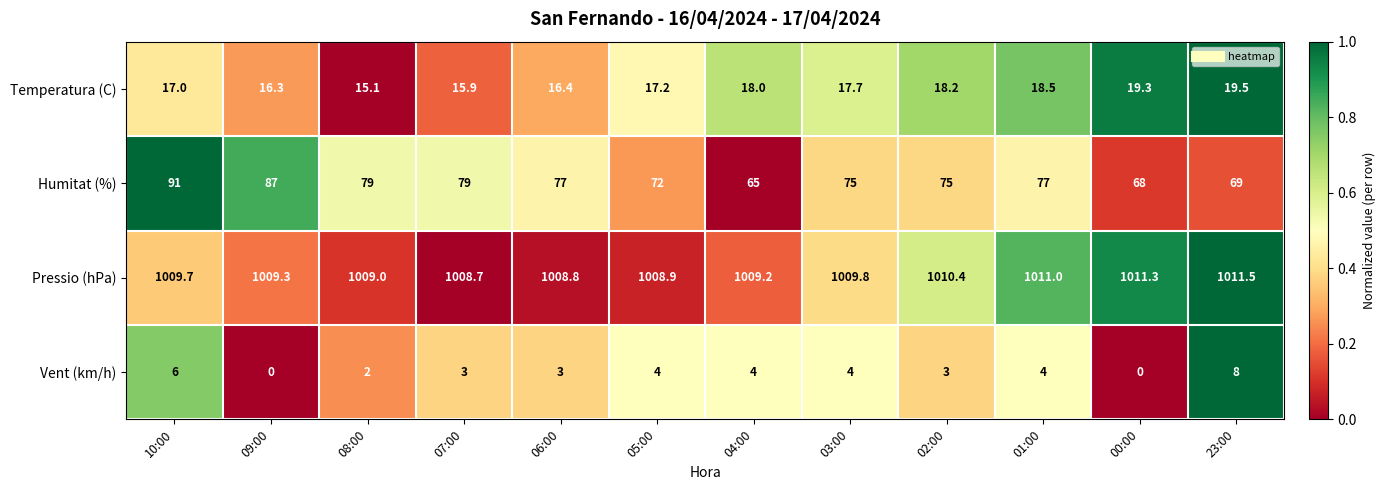

What is the greatest value displayed?

1011.5